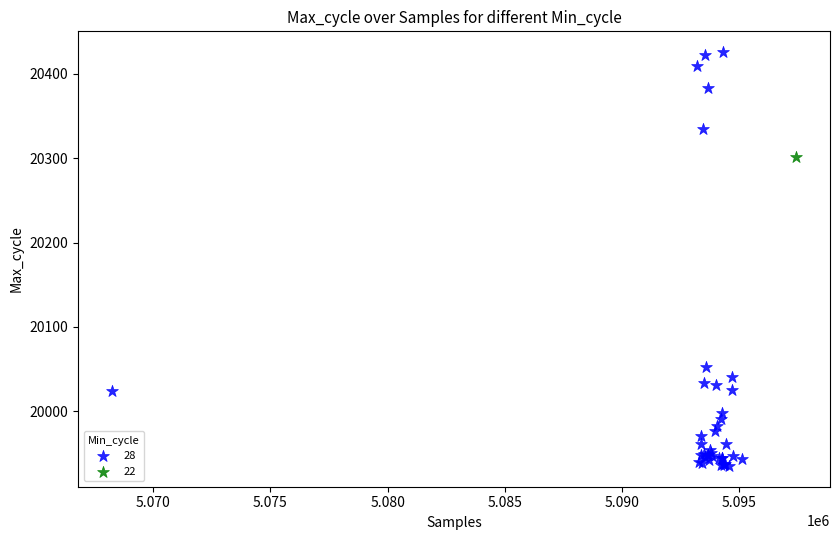

What are all the series names shown in the legend?

28, 22